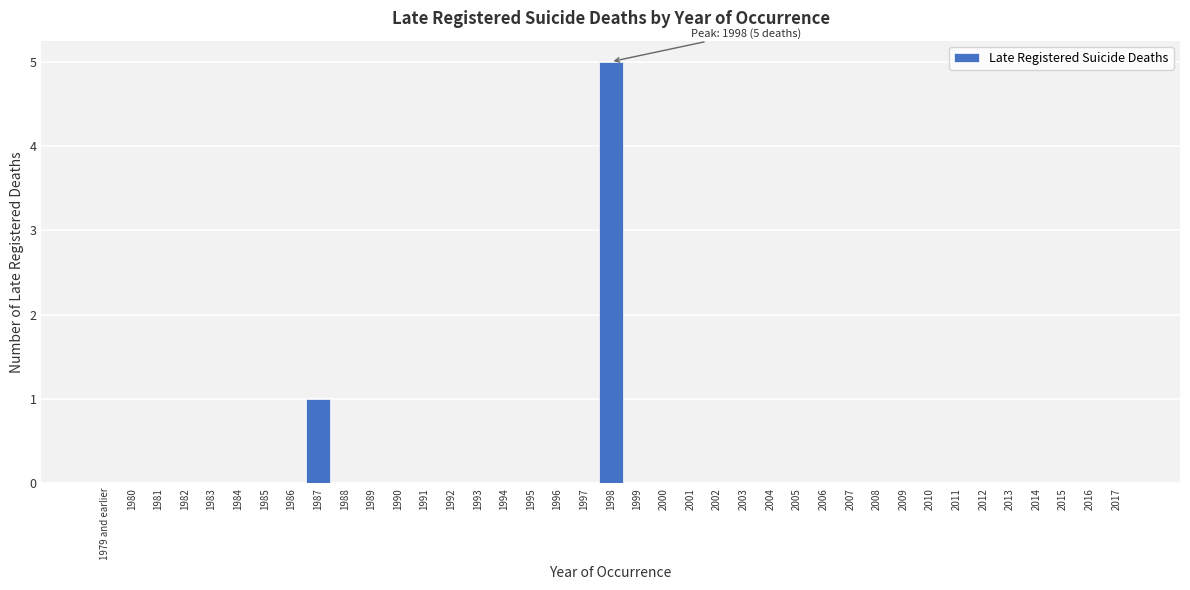

Where is the data nearest to the value 2?

1987